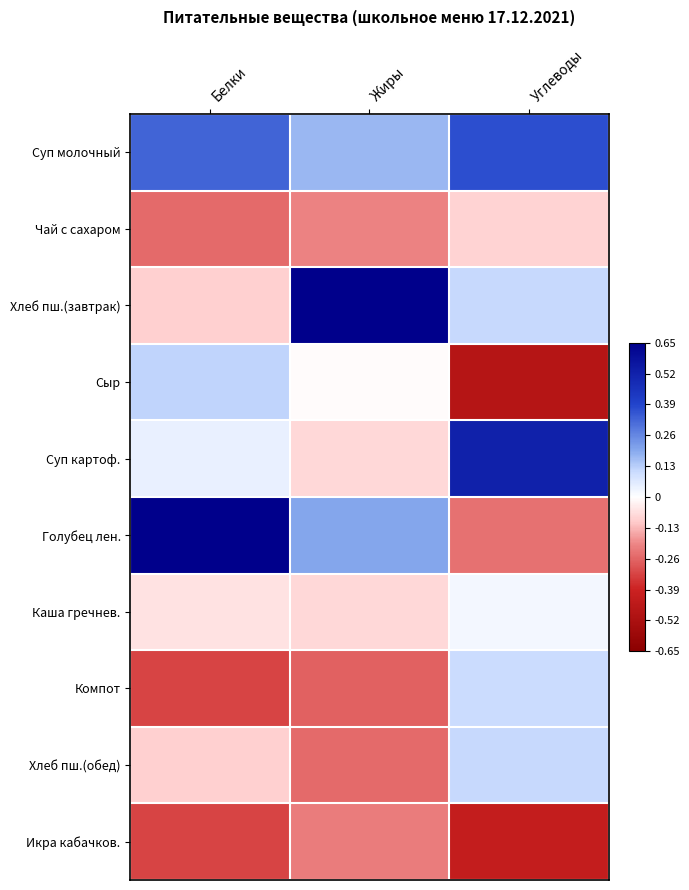

Which label corresponds to the largest value in the chart?

Жиры